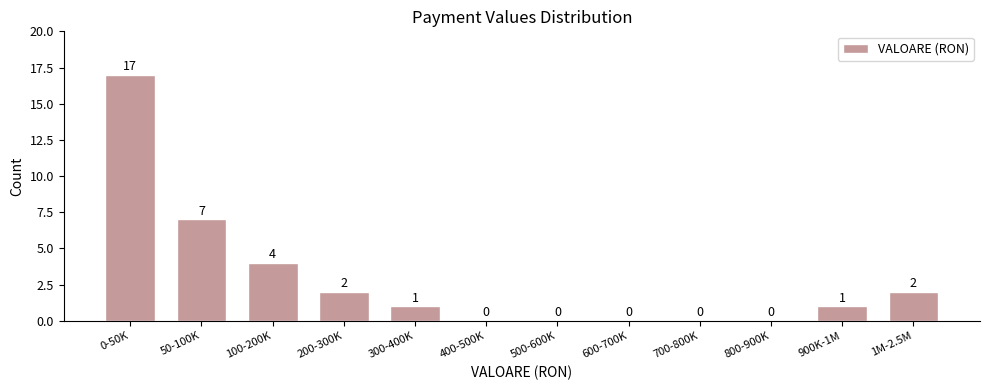

Reading left to right, transcribe all the data shown in this chart.

0-50K=17	50-100K=7	100-200K=4	200-300K=2	300-400K=1	400-500K=0	500-600K=0	600-700K=0	700-800K=0	800-900K=0	900K-1M=1	1M-2.5M=2